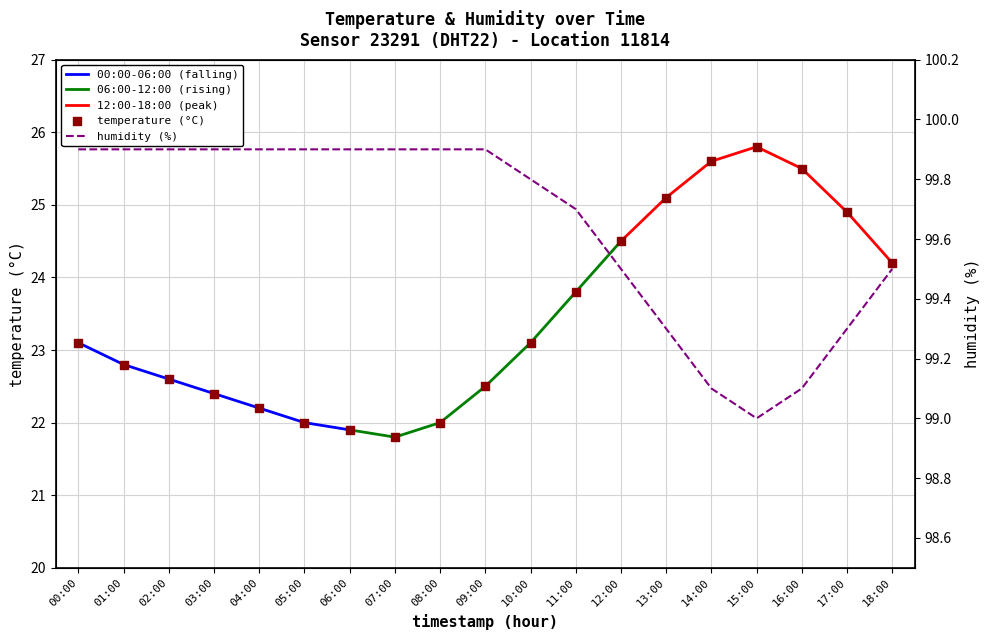

Which series has the largest total across all categories?

humidity